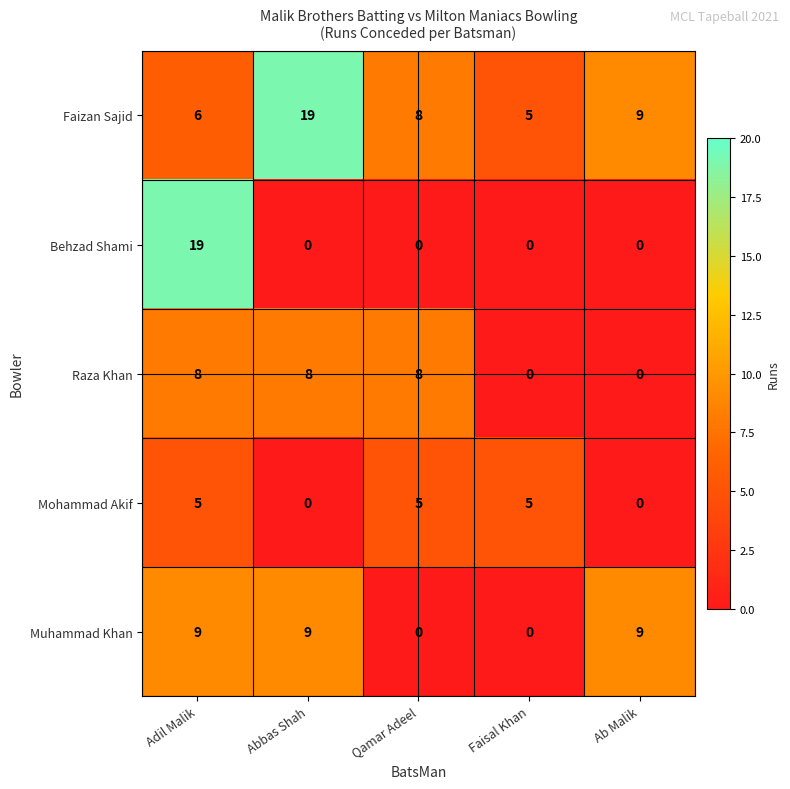

How many categories are shown in the chart?

5